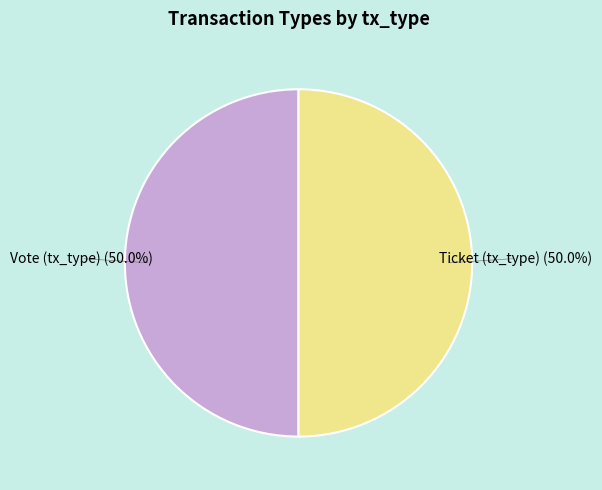

To the nearest percent, what is the difference between the largest and smallest slice percentages?

0%